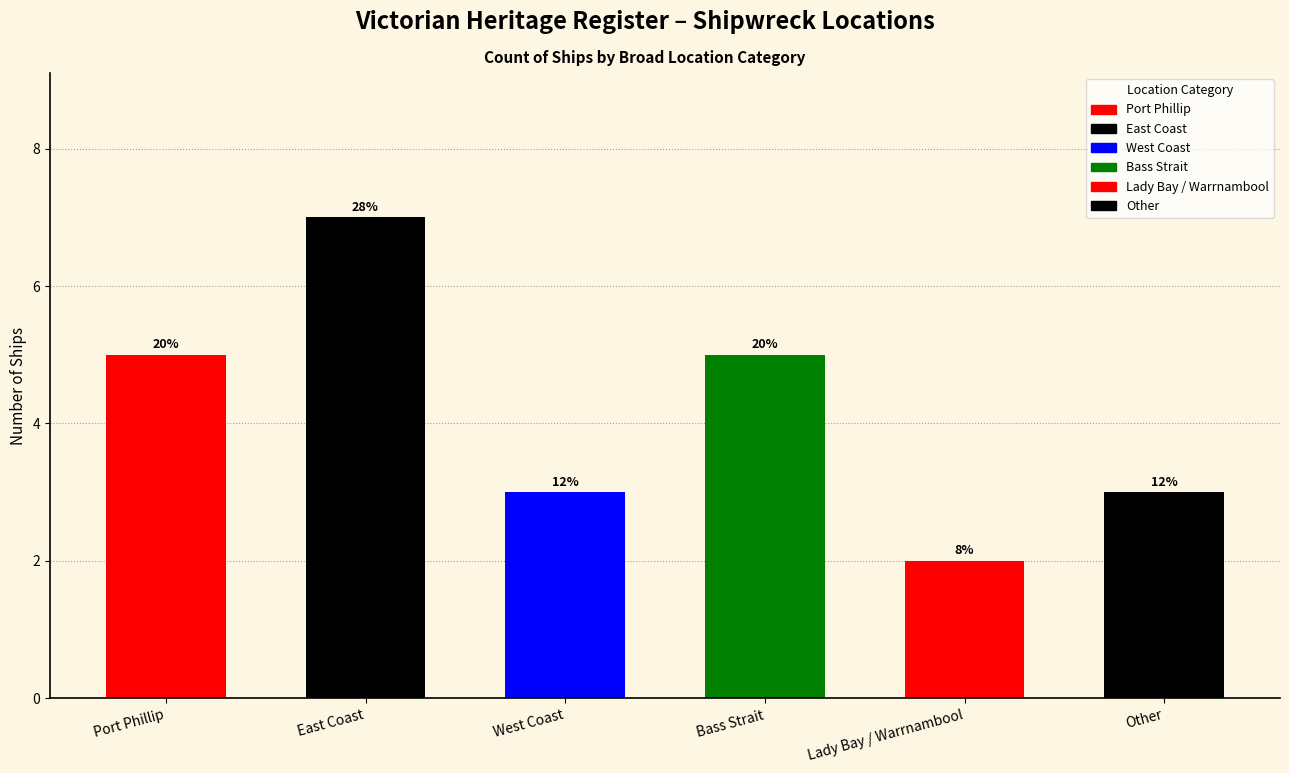

How many values are between 3 and 5?

4